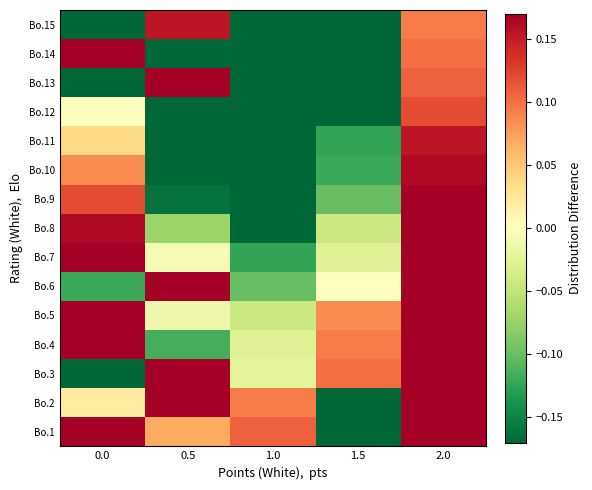

What is the total value across all series at 2.0?

3.3